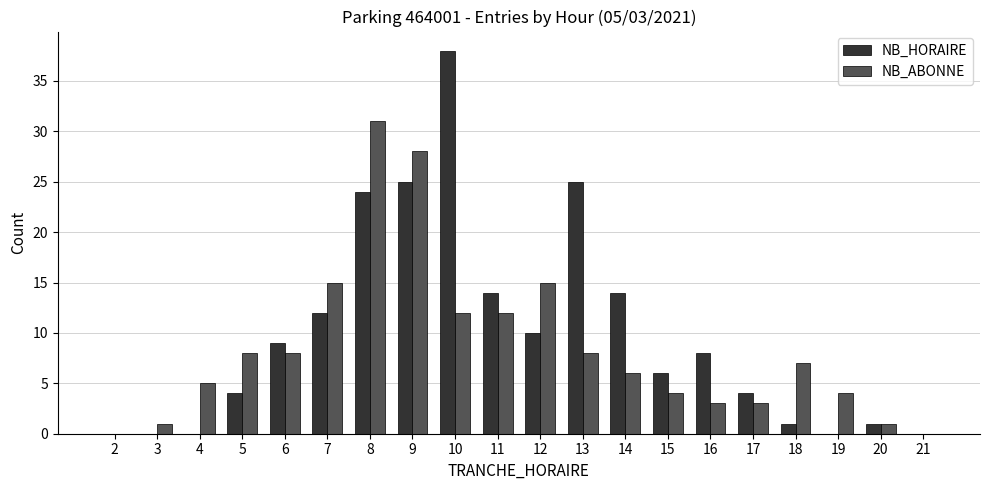

Is it true that NB_HORAIRE equals 4 at 7?

False